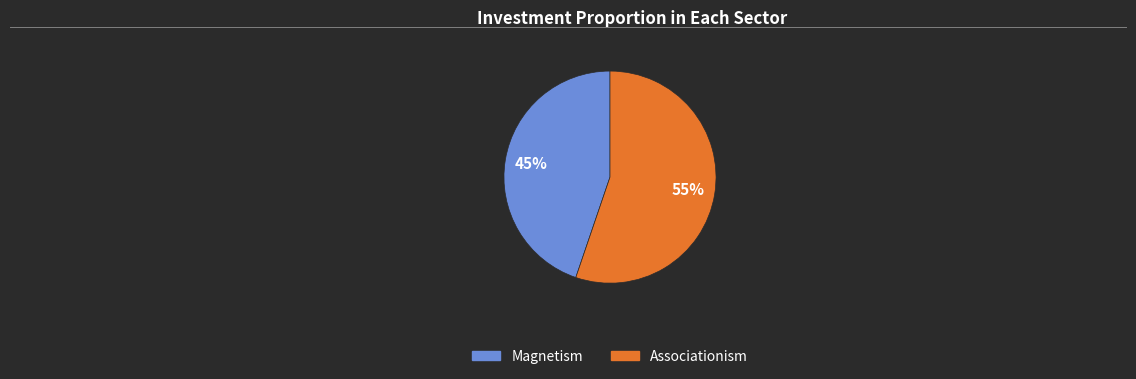

Does Associationism account for over 50% of the chart?

Yes